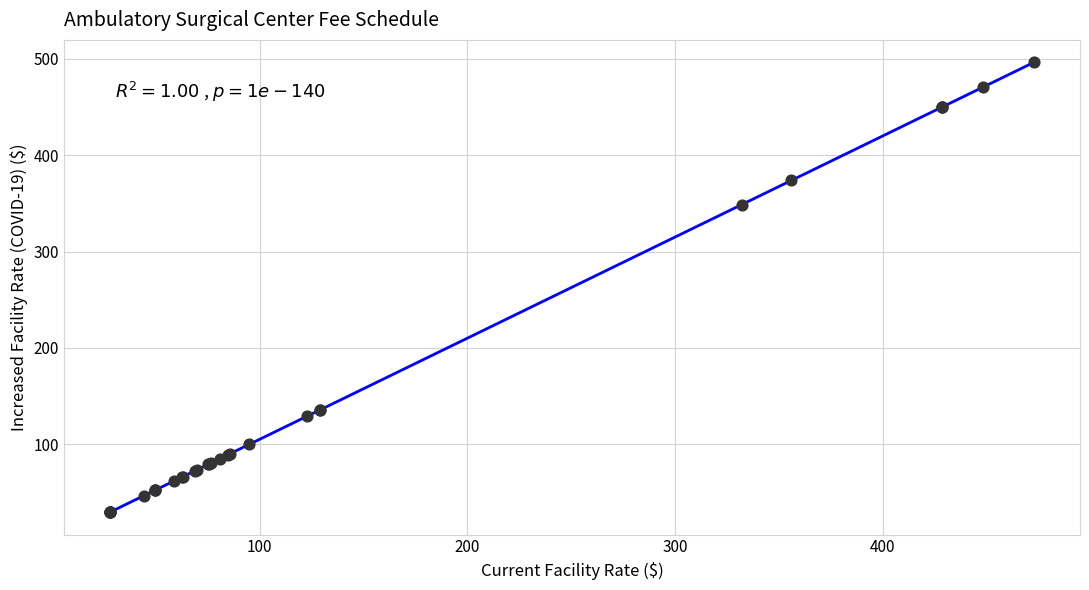

What Y value in the scatter plot is closest to 262?

348.8